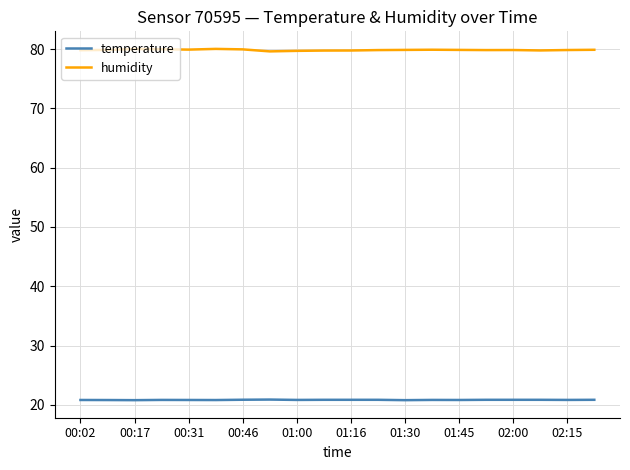

List the series in order of their overall mean, lowest first.

temperature, humidity